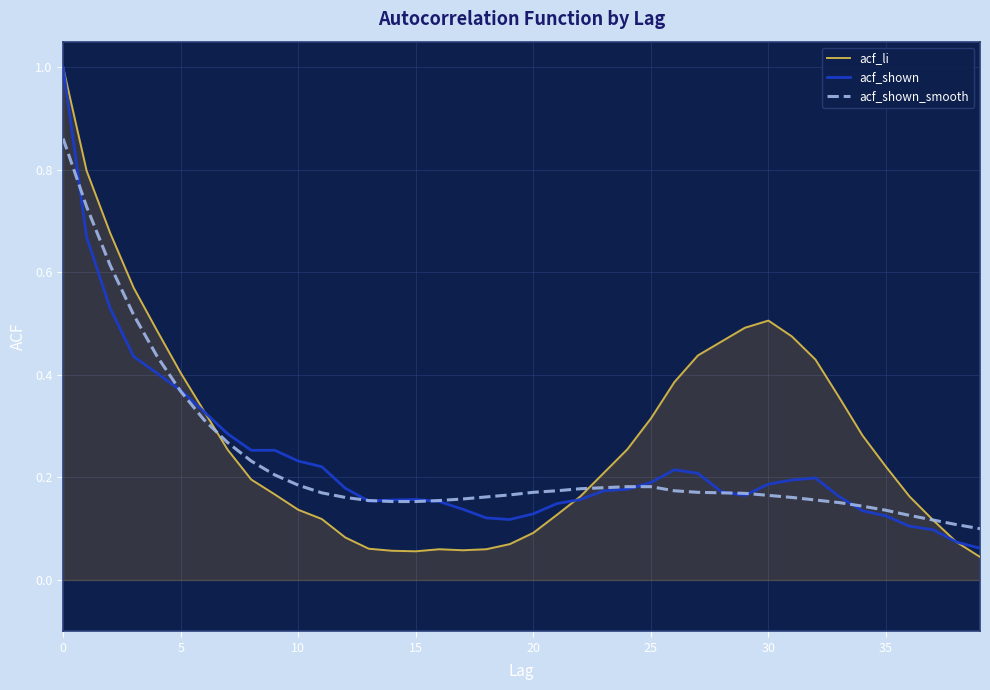

How many series are shown in this chart?

3